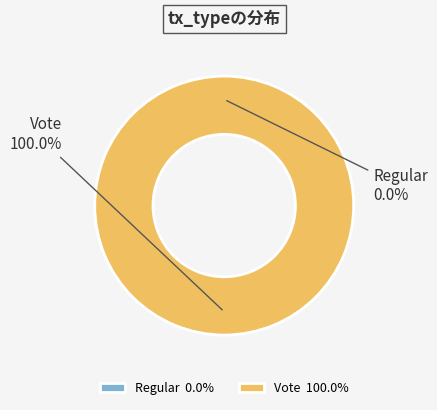

Which has a higher value, Regular or Vote?

Vote